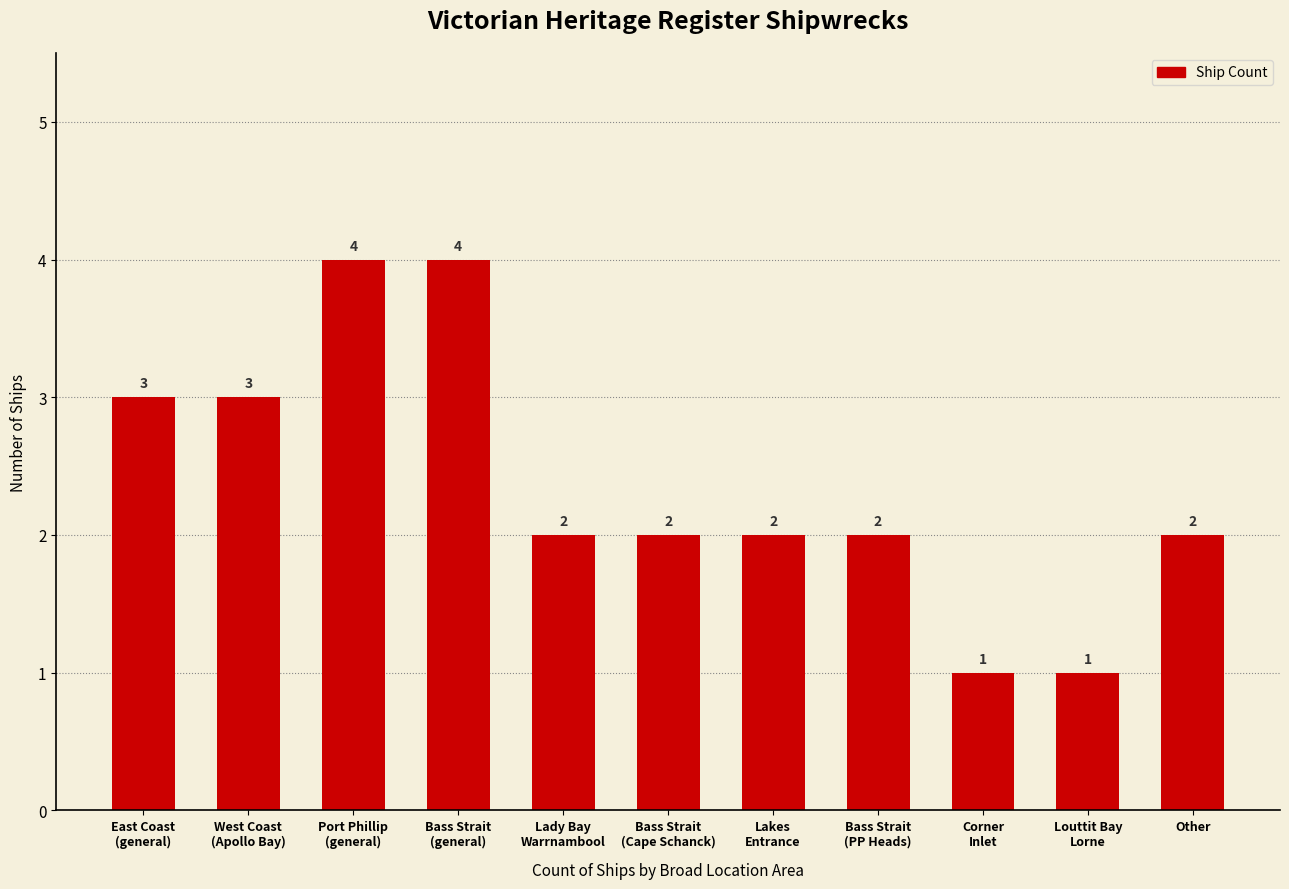

What is the difference between the second highest and minimum values?

3